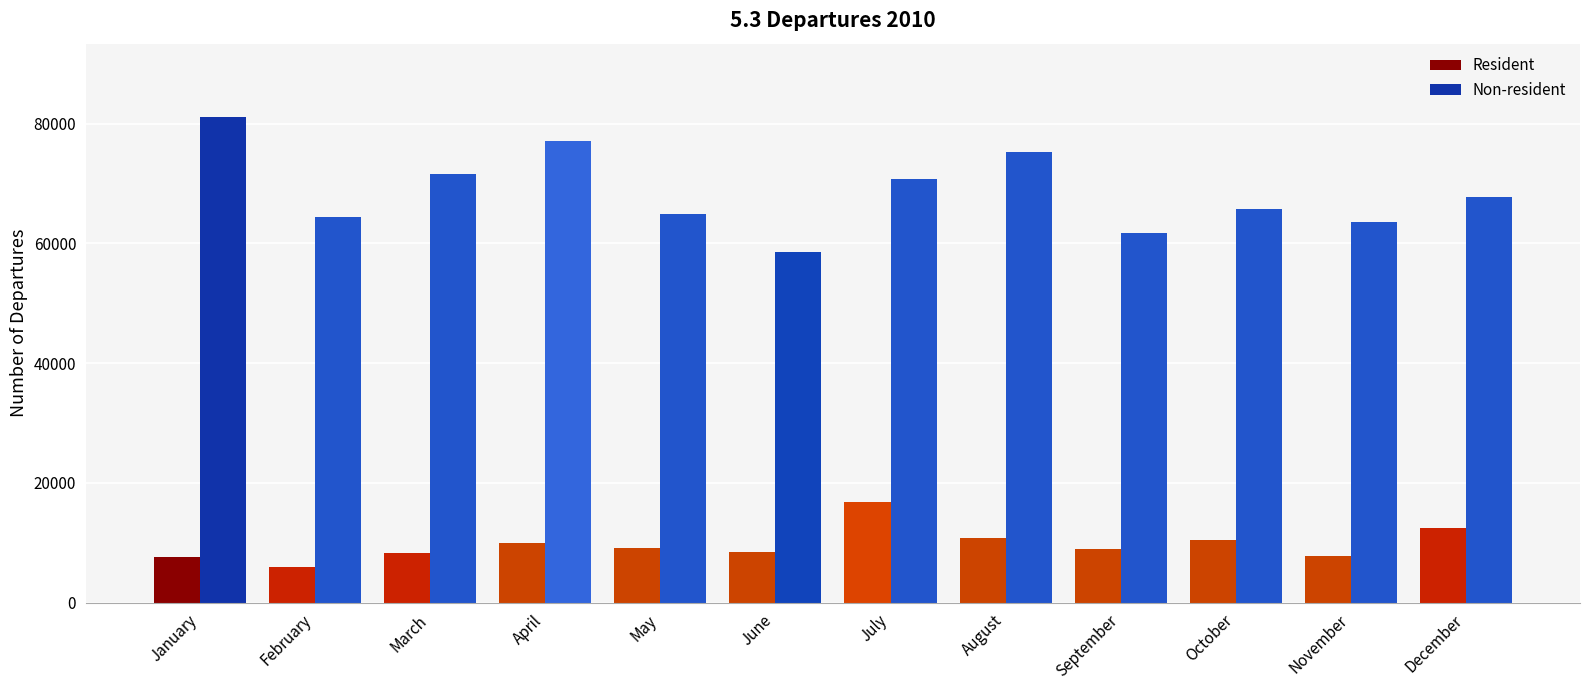

At which label does Resident first exceed 9119?

April